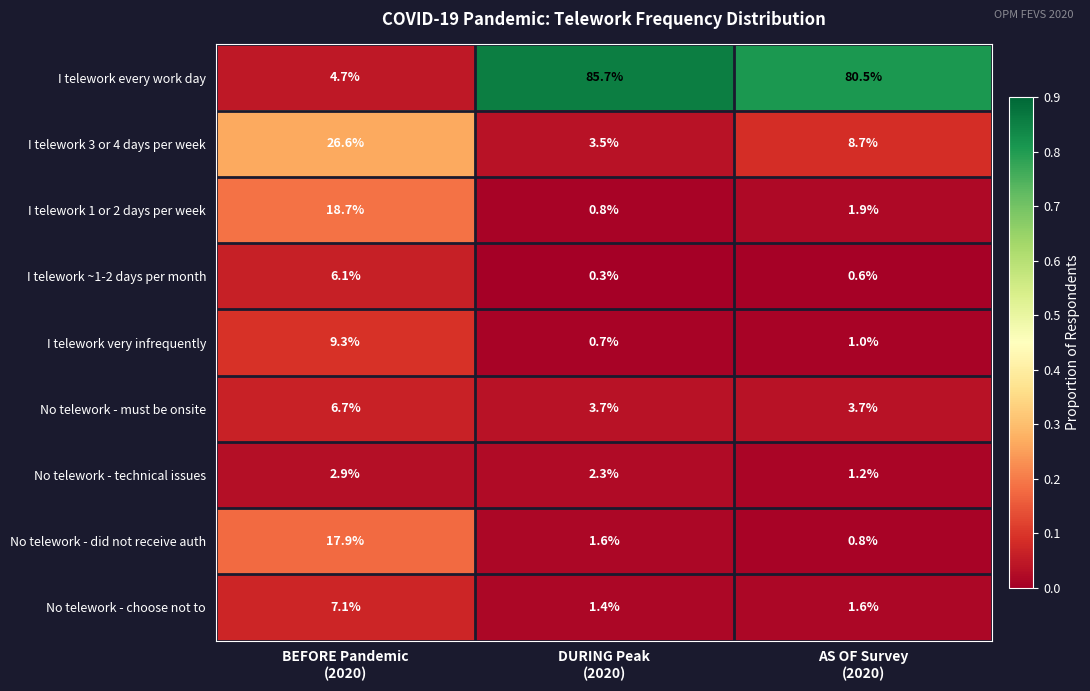

Which series has the largest range (max minus min)?

I telework every work day